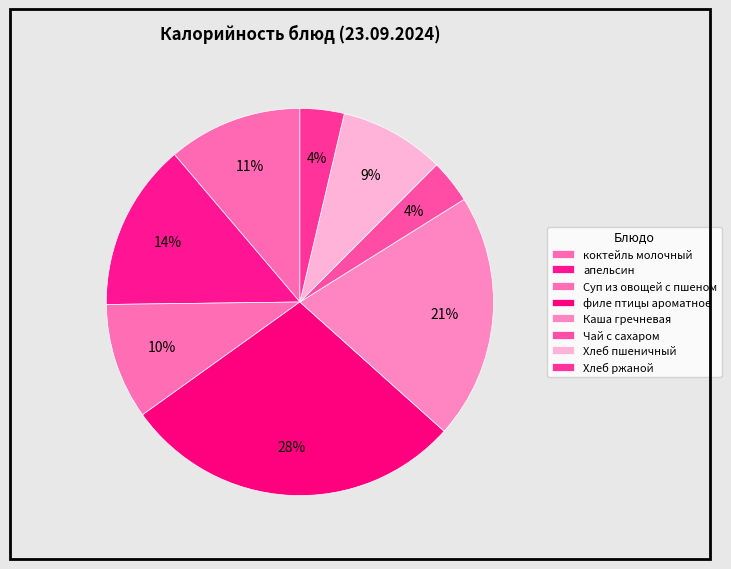

True or false: филе птицы ароматное accounts for 18% of the total.

False